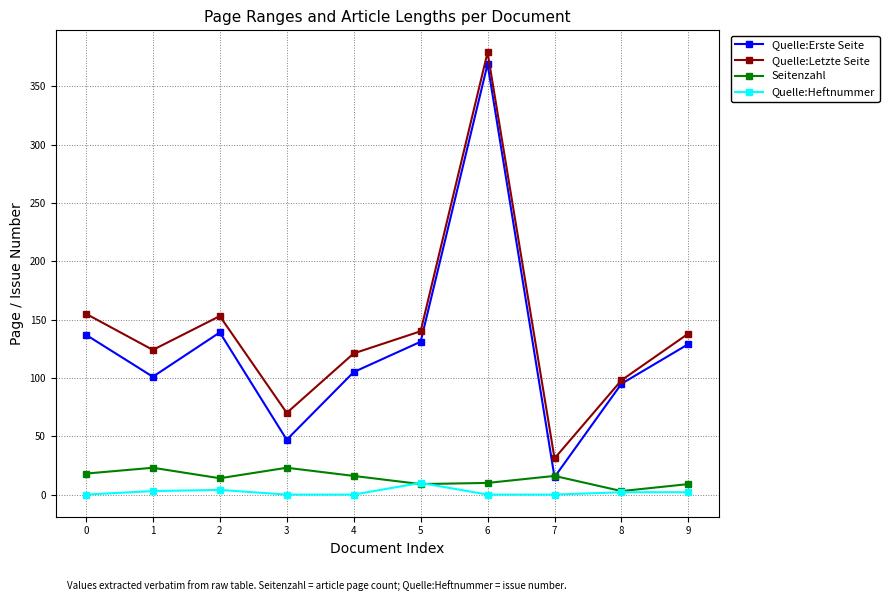

Is the value of Seitenzahl at 6 greater than the value of Quelle:Letzte Seite at 3?

No